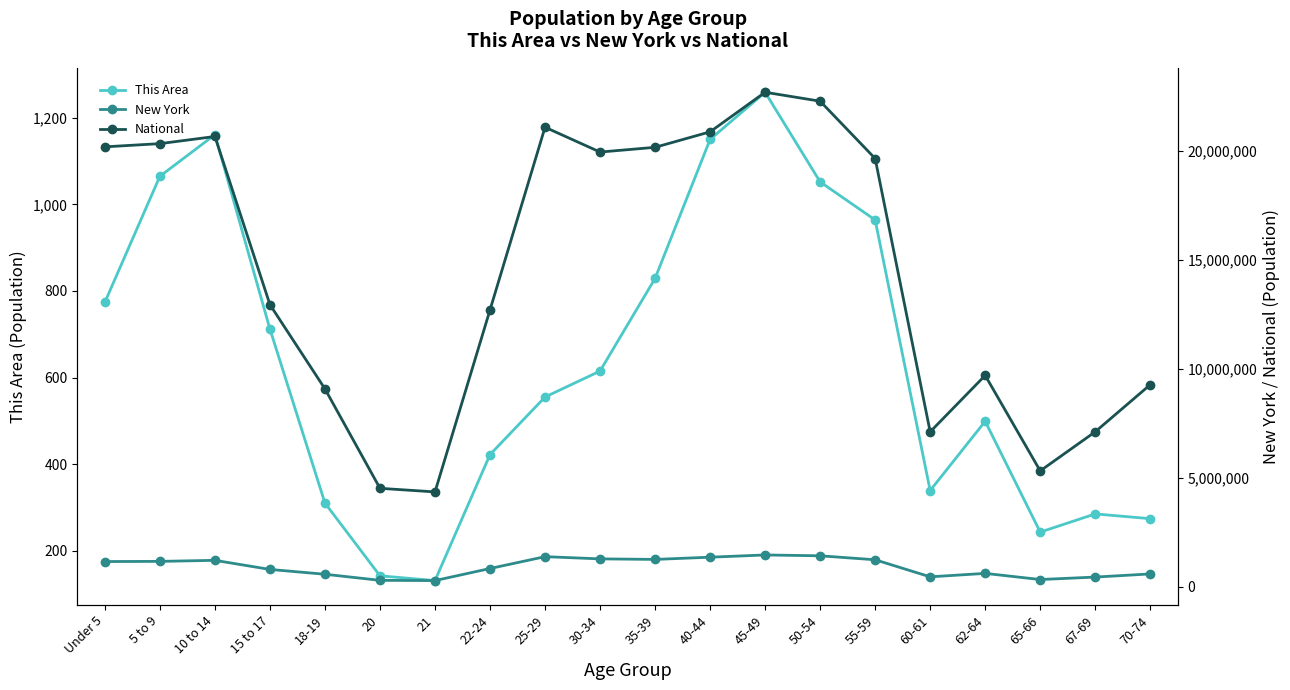

Which category has the highest value in the New York series?

45-49